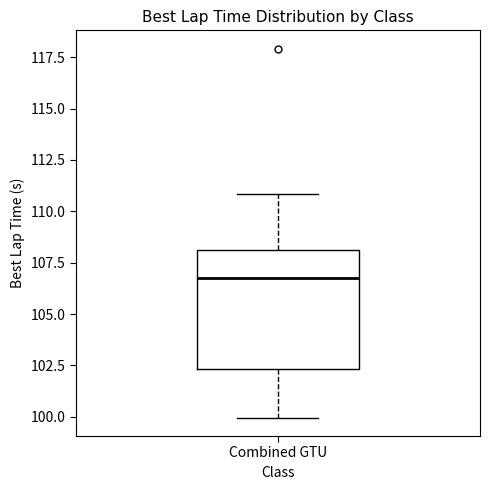

Transcribe this box plot: give where the median line is, the range the box spans, and where the two whiskers end, as read against the y-axis. The values are not printed on the chart, so give them approximately, as read against the axis.

median 106.5, box 102.5 to 108.0, whiskers 100.0 to 111.0